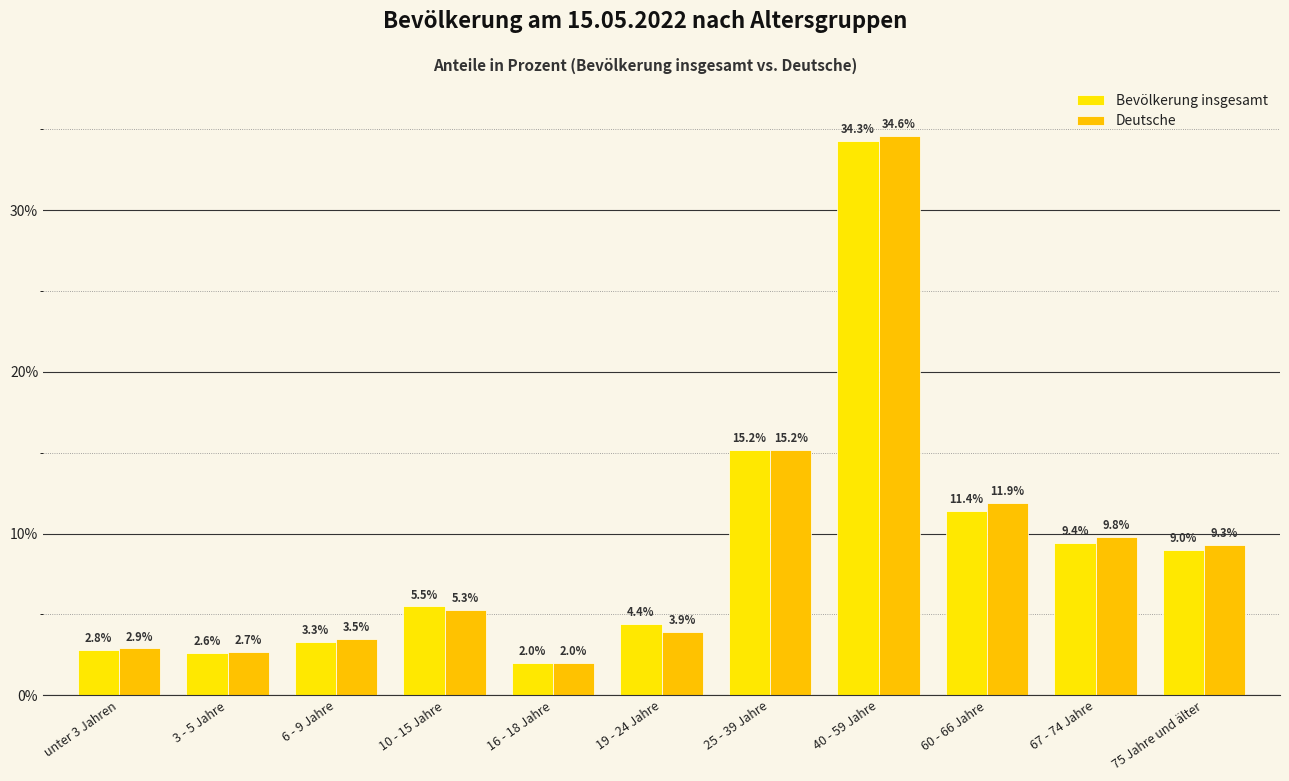

Reading left to right, transcribe all the data shown in this chart.

Bevölkerung insgesamt: 2.8	2.6	3.3	5.5	2.0	4.4	15.2	34.3	11.4	9.4	9.0
Deutsche: 2.9	2.7	3.5	5.3	2.0	3.9	15.2	34.6	11.9	9.8	9.3